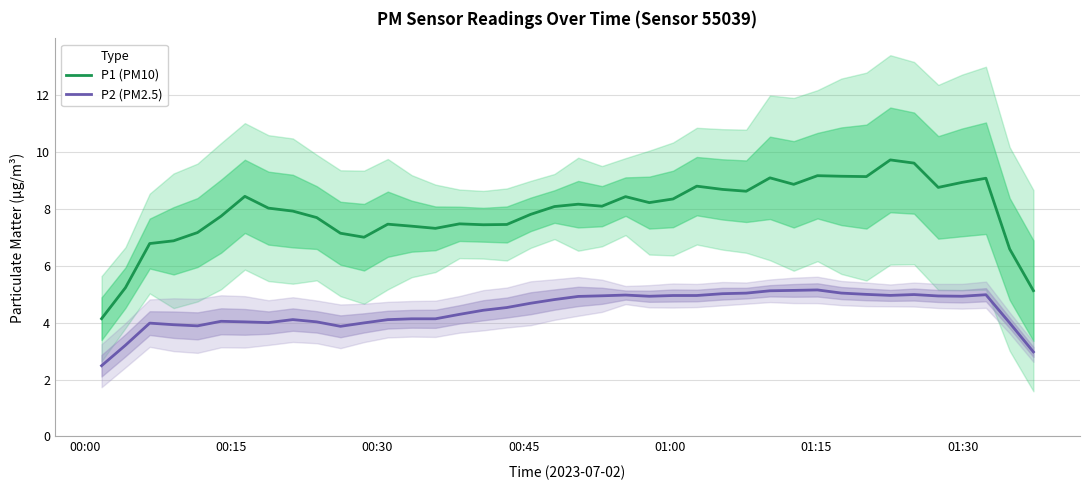

How many interior local valleys does the P1 (PM10) series have?

9